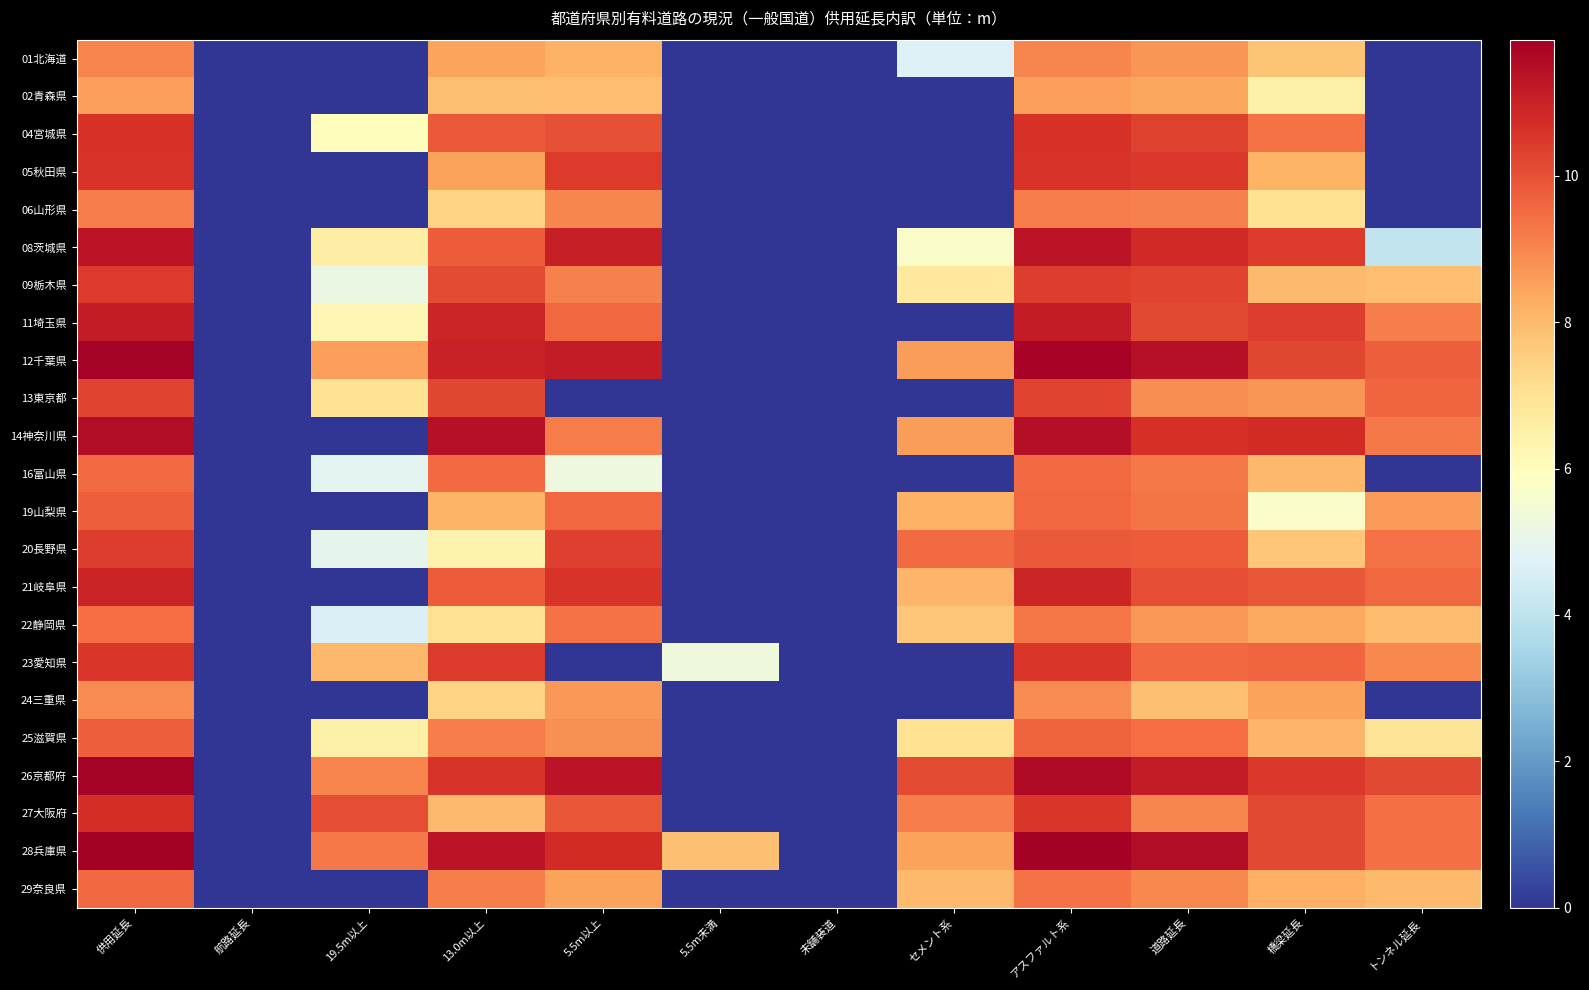

What is the spread (max minus min) of values at 供用延長?

3.3